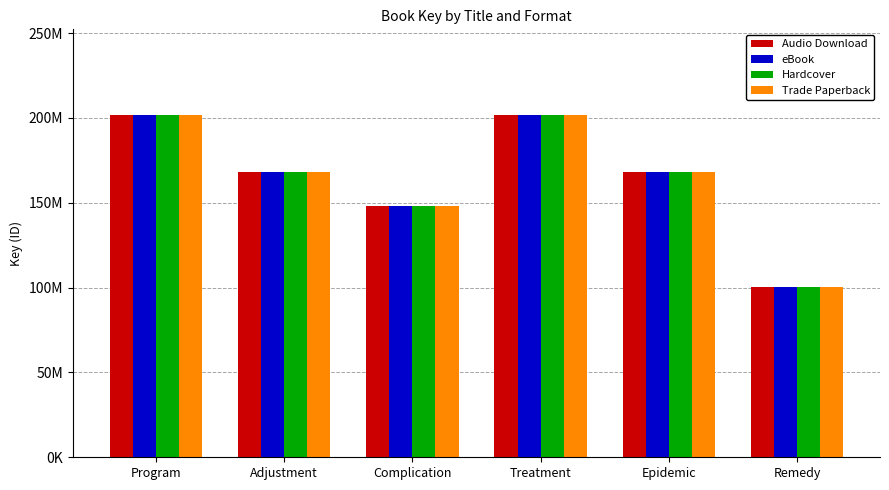

Are the bars grouped side by side (vs. stacked)?

Yes